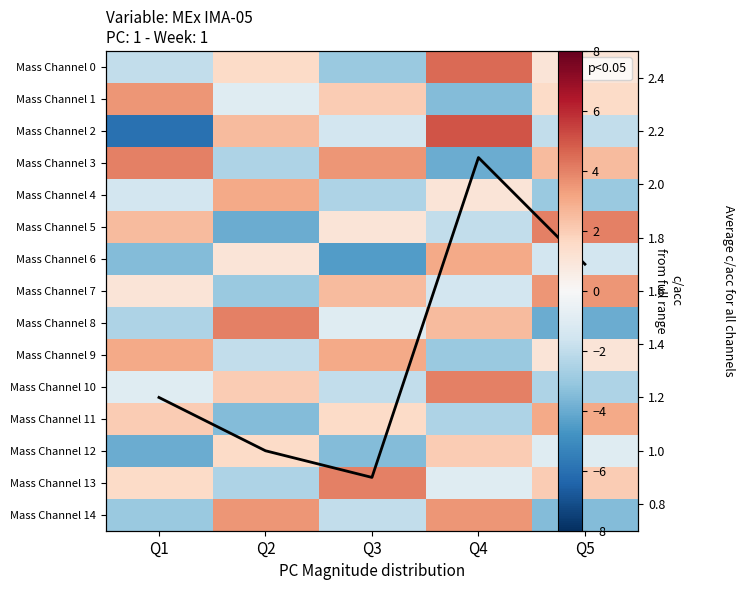

Between Q4 and Q3, which is larger?

Q4